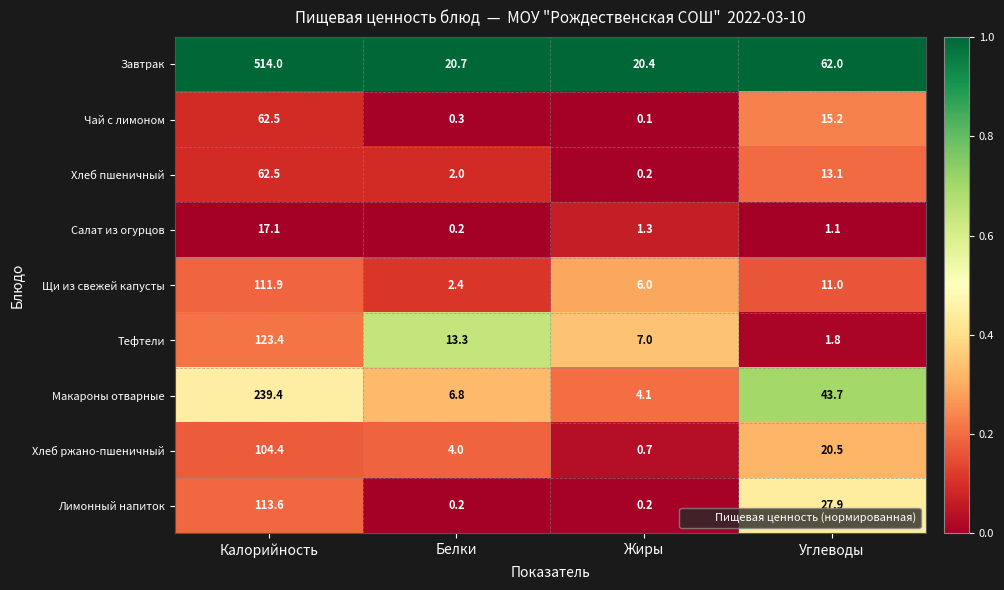

Which series has the largest total across all categories?

Завтрак